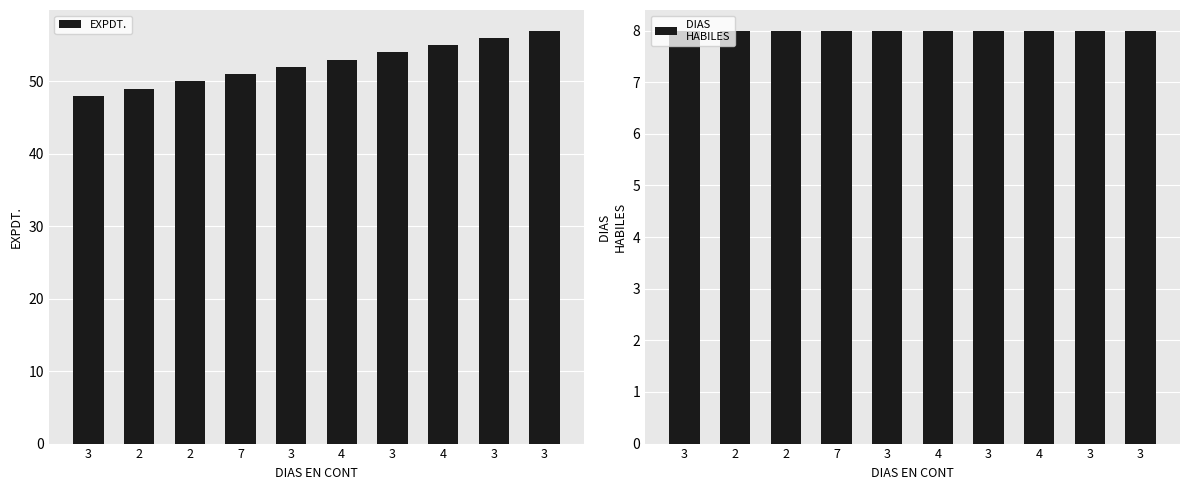

How many groups of bars are there?

10